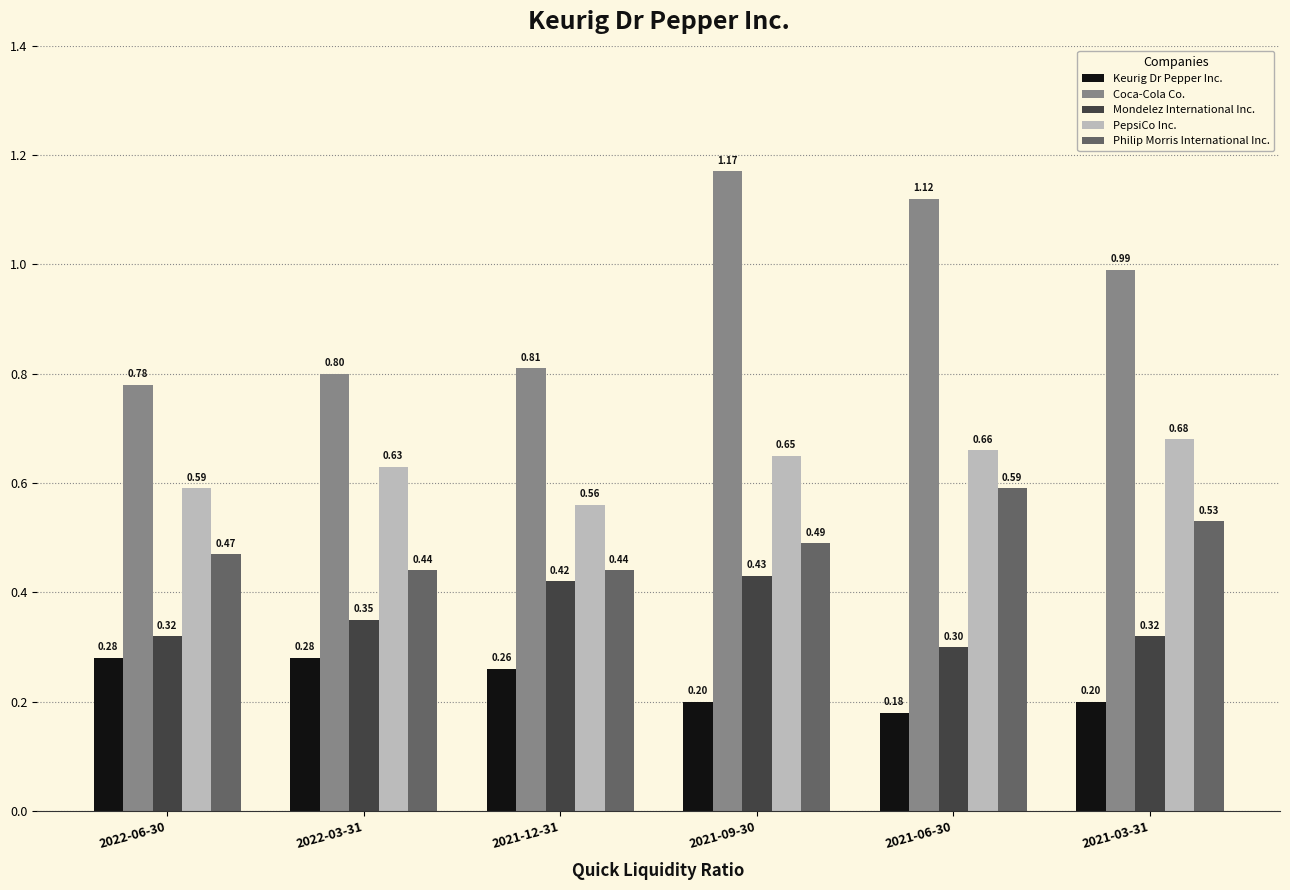

What is the sum of all Keurig Dr Pepper Inc. values?

1.4